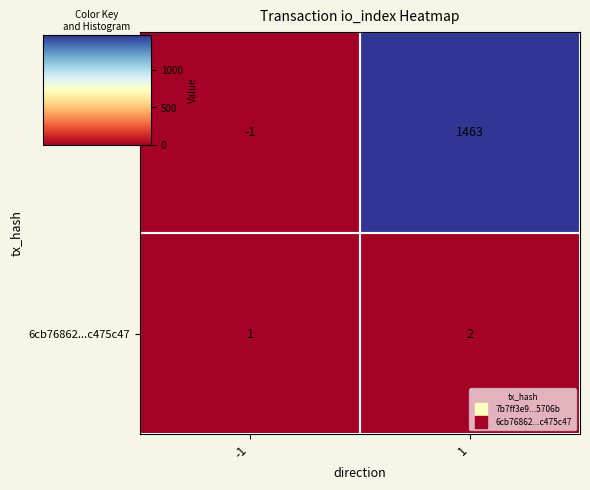

Is the value of 7b7ff3e9...5706b at 1 greater than the value of 6cb76862...c475c47 at 1?

Yes